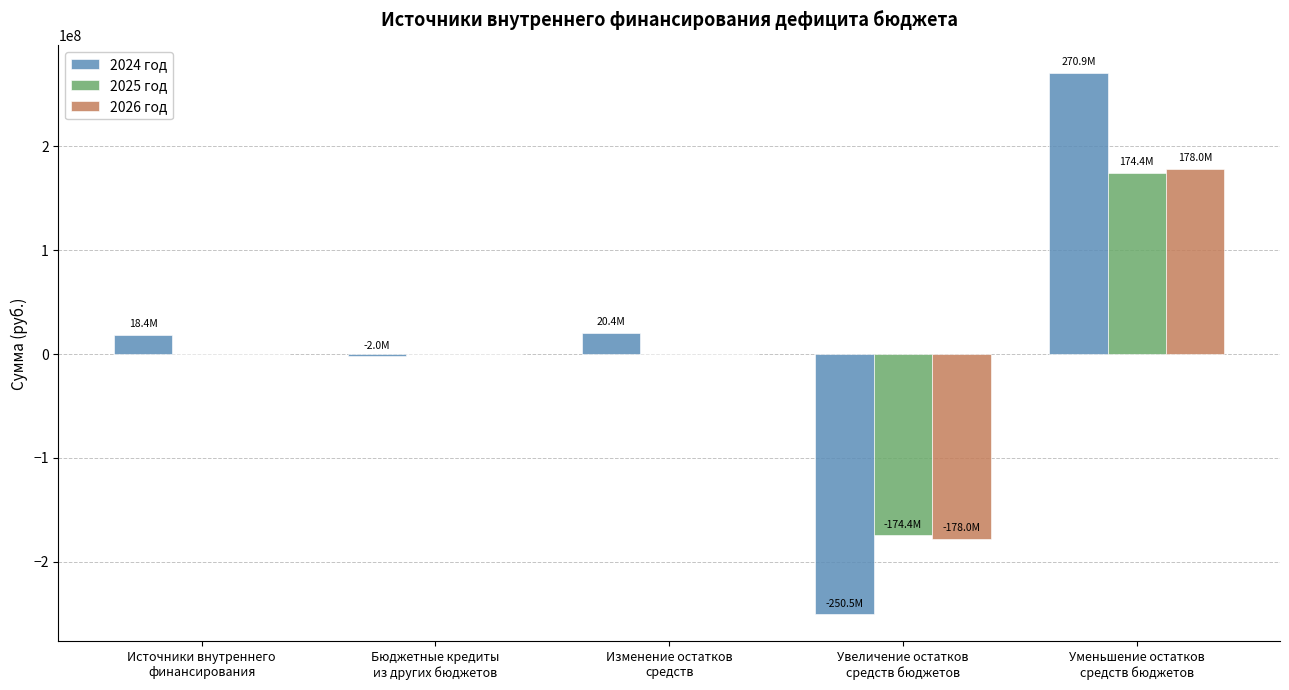

What is the highest value of the 2024 год series?

270903577.4